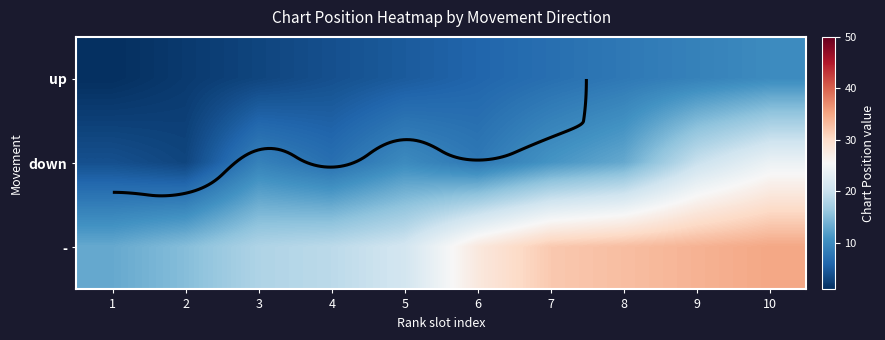

List the labels in order of up value, largest first.

10, 9, 8, 7, 6, 5, 4, 3, 2, 1